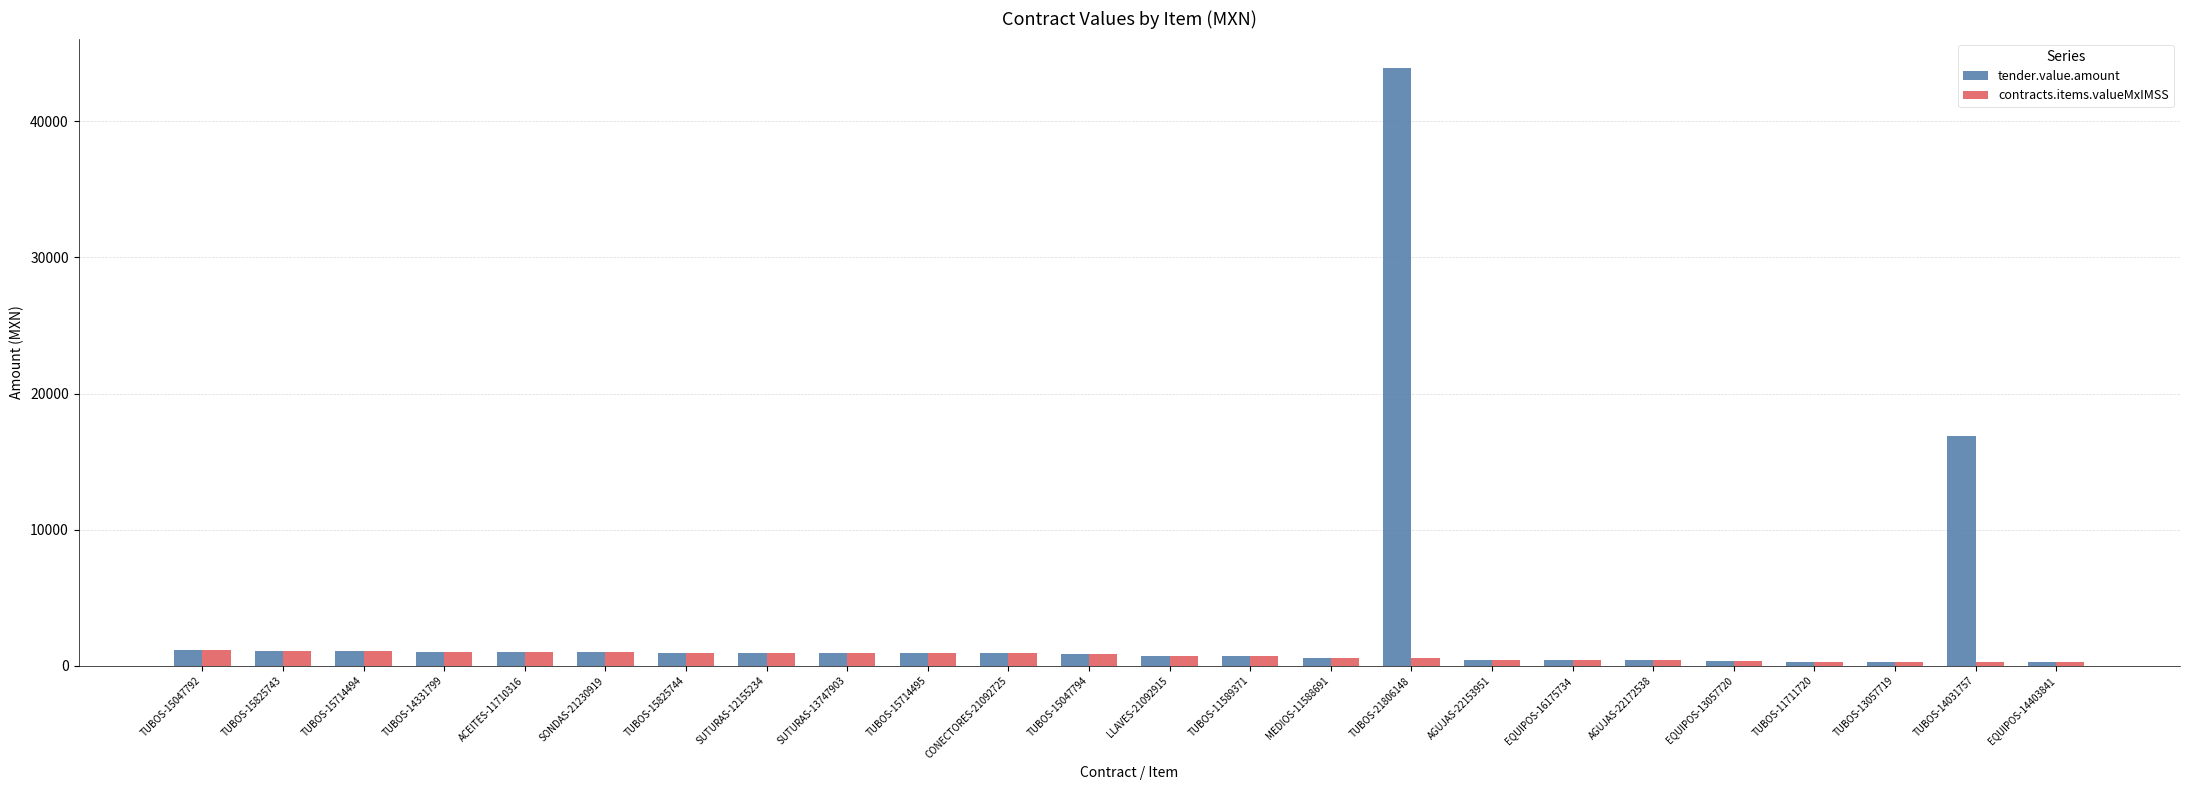

What is the sum of the contracts.items.valueMxIMSS values at SONDAS-21230919 and SUTURAS-13747903?

1938.7